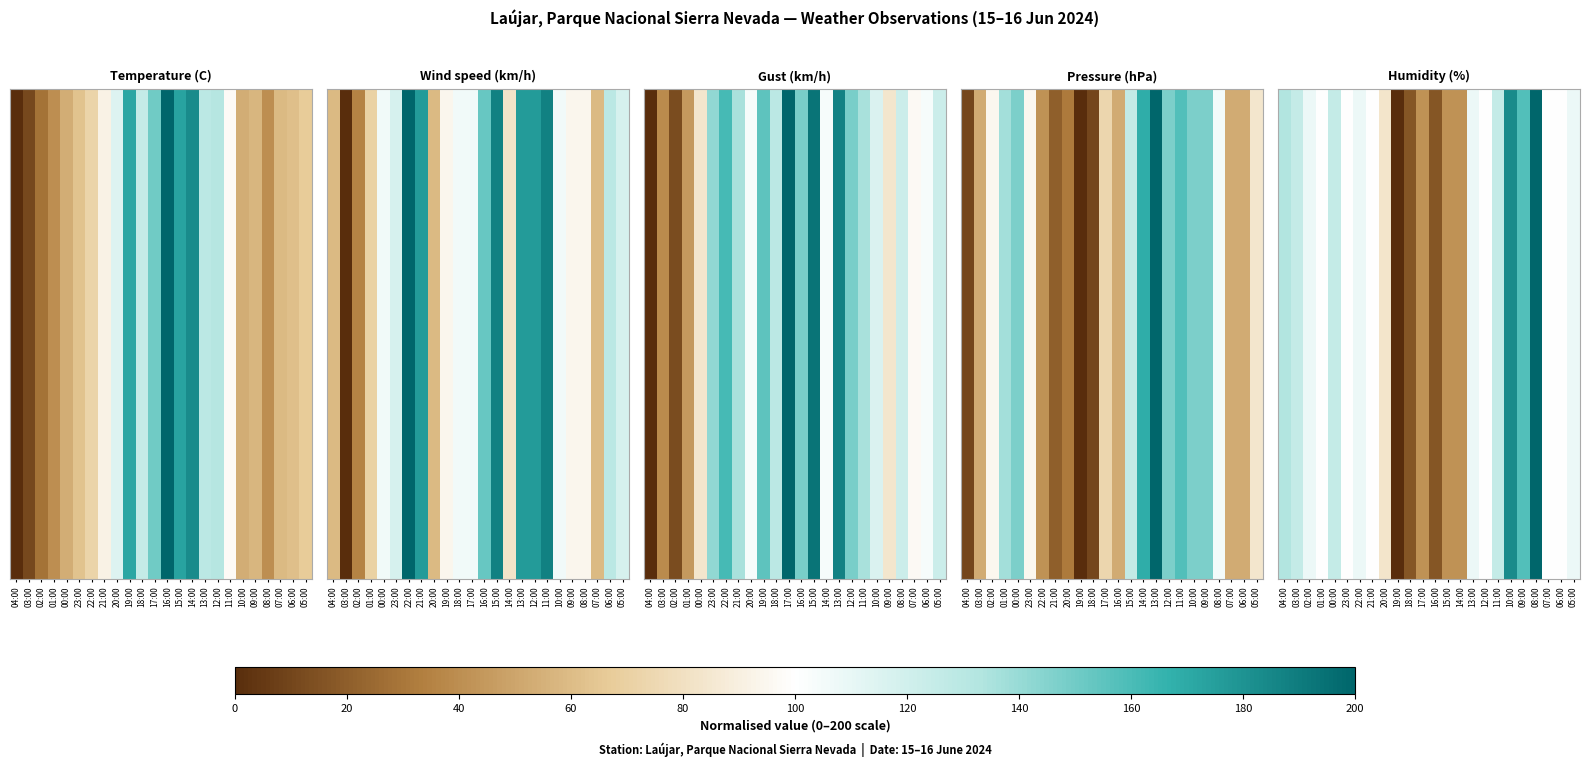

Which category has the lowest value across all series?

19:00